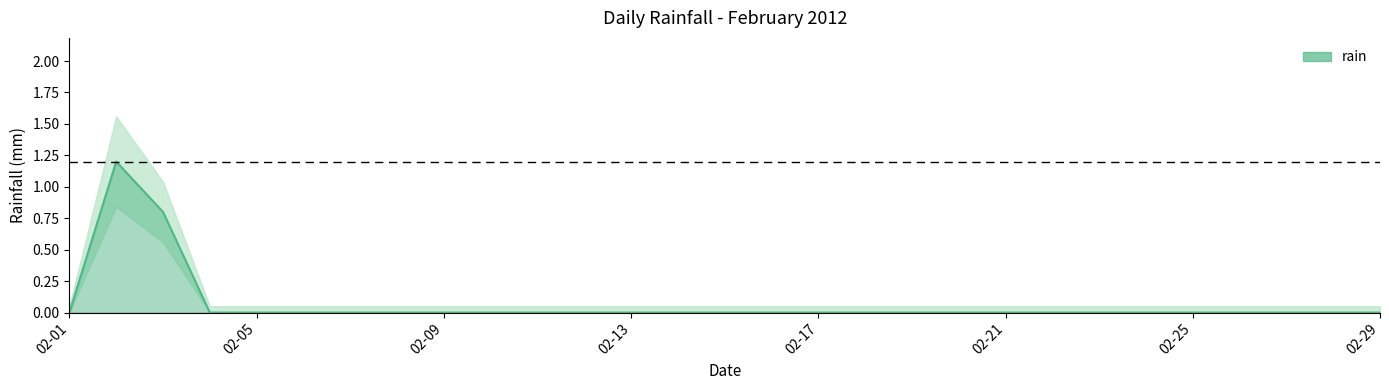

The chart shows a value of 0.0 at 02-13. True or false?

True